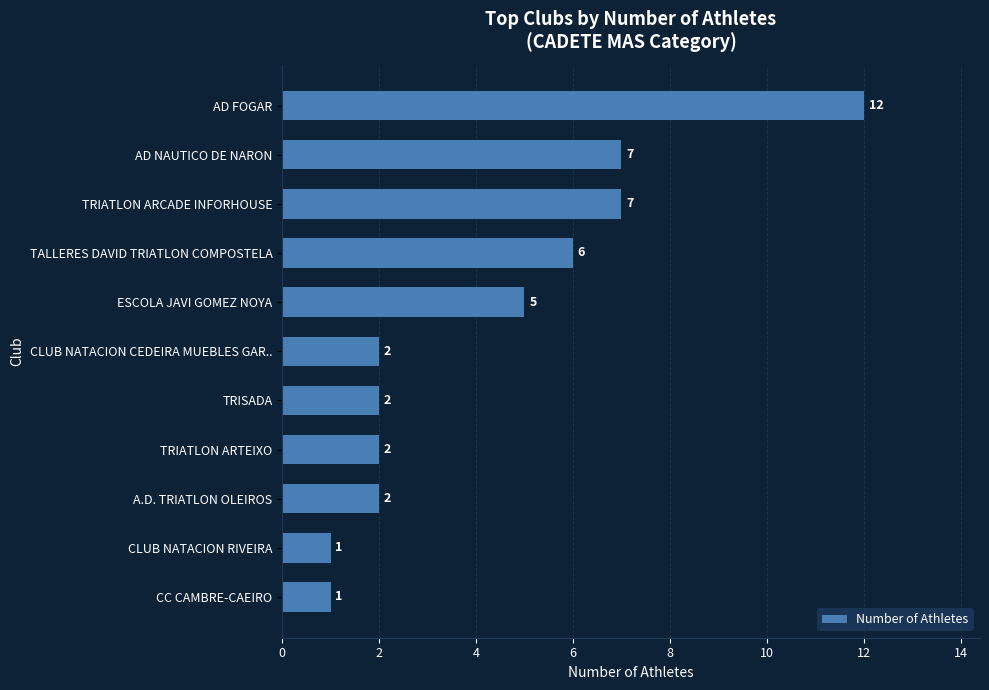

How many bars are there in total?

11